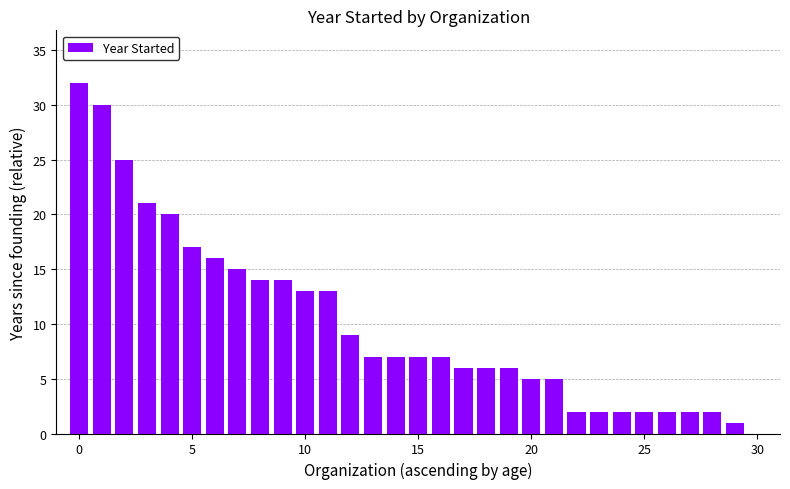

Reading left to right, extract all data points from this chart.

32	30	25	21	20	17	16	15	14	14	13	13	9	7	7	7	7	6	6	6	5	5	2	2	2	2	2	2	2	1	0